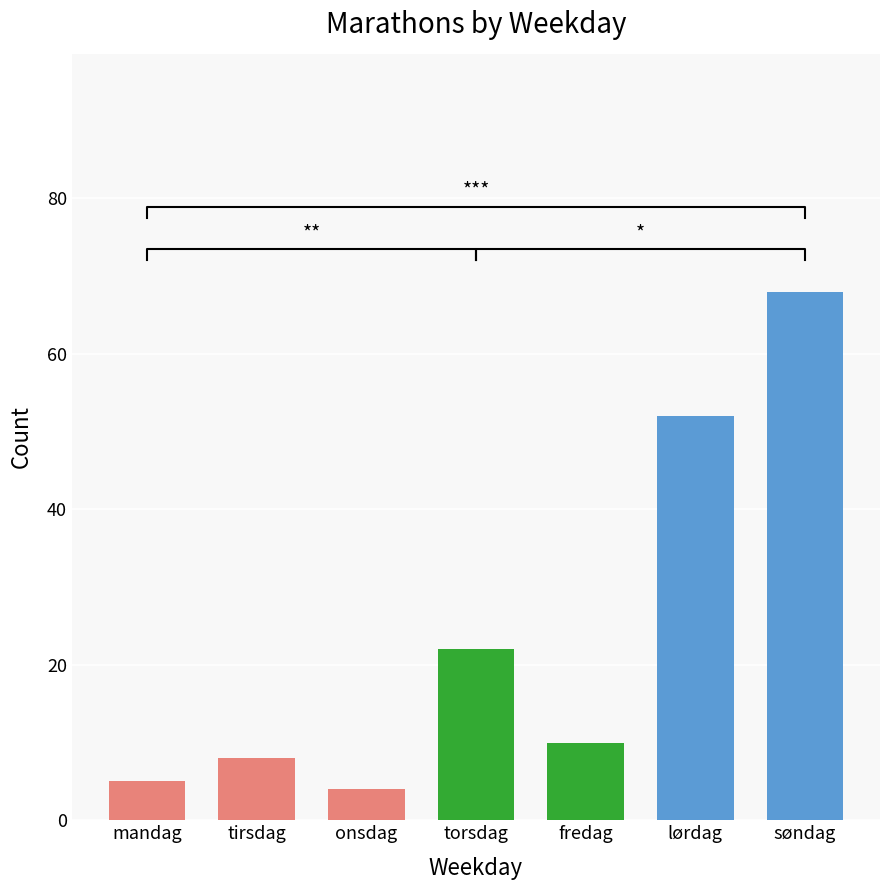

What is the change in value from onsdag to fredag?

+6